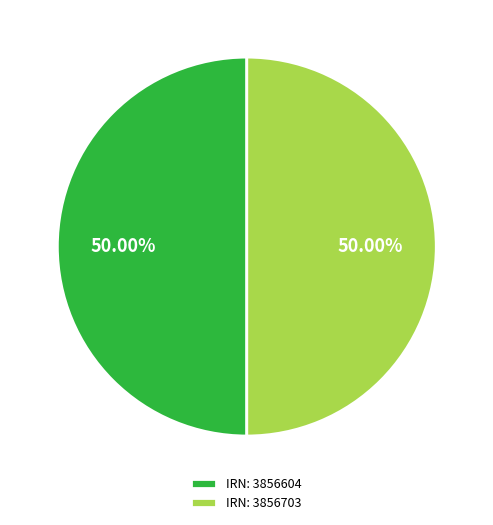

How many slices are in this pie chart?

2